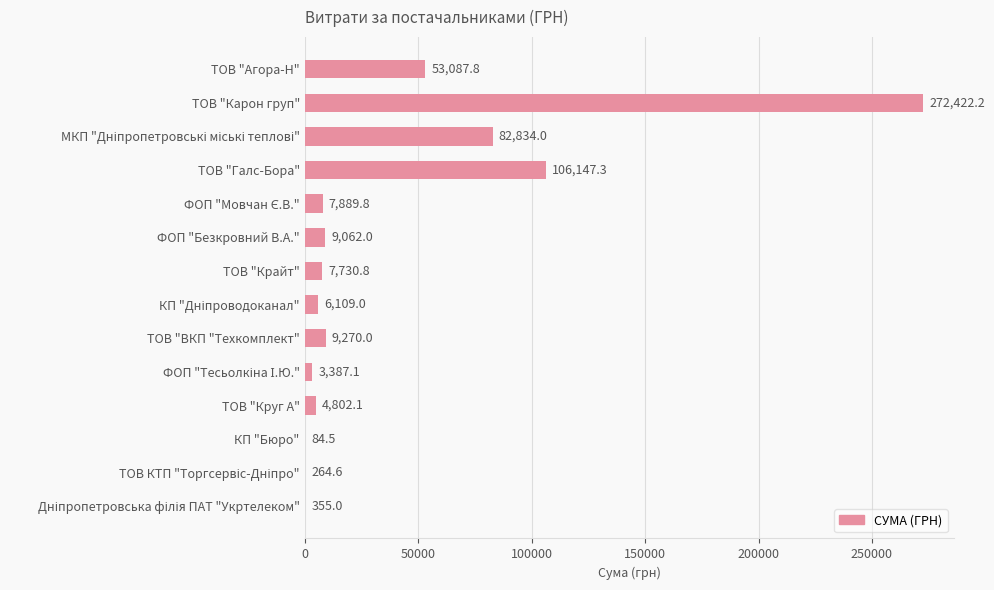

Is it true that the value at КП "Бюро" is 84.5?

True